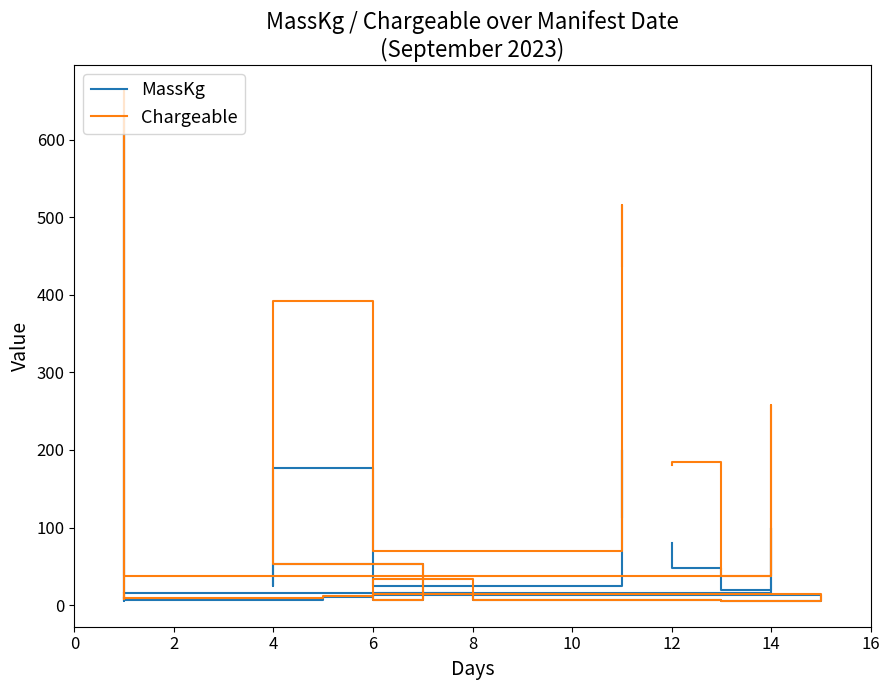

Count the number of data series in this chart.

2